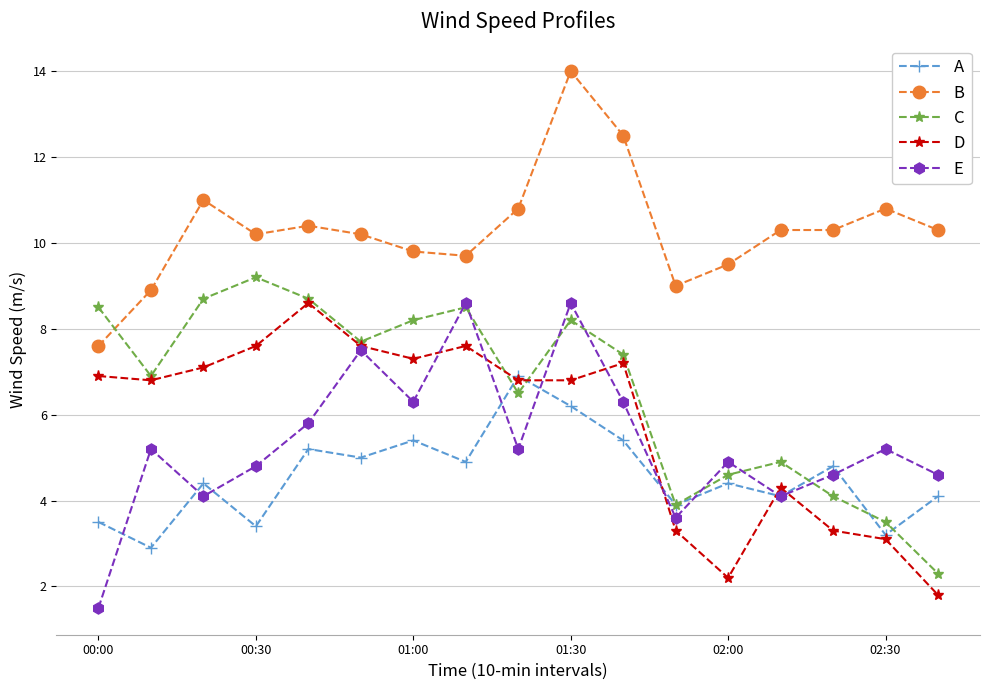

In C, how many points are higher than both neighbors (excluding endpoints)?

4